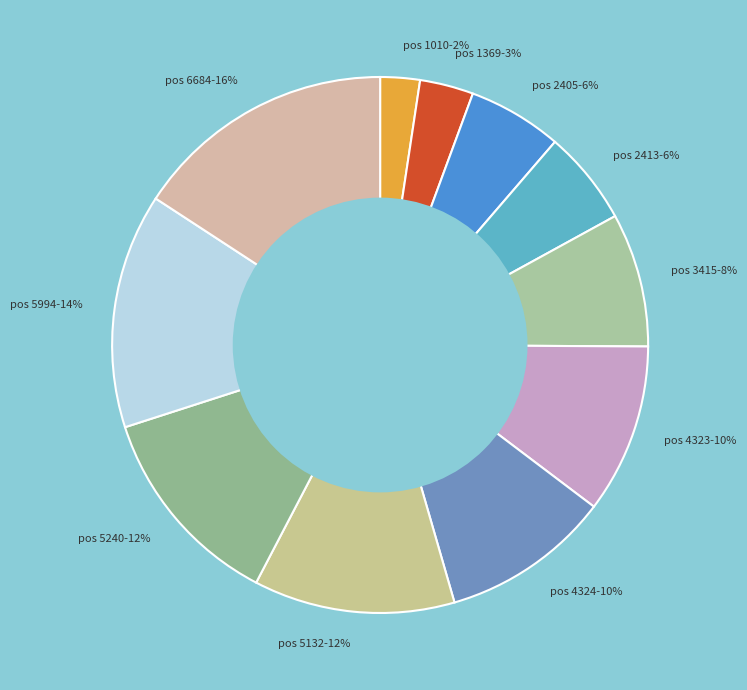

How many slices are in this pie chart?

11